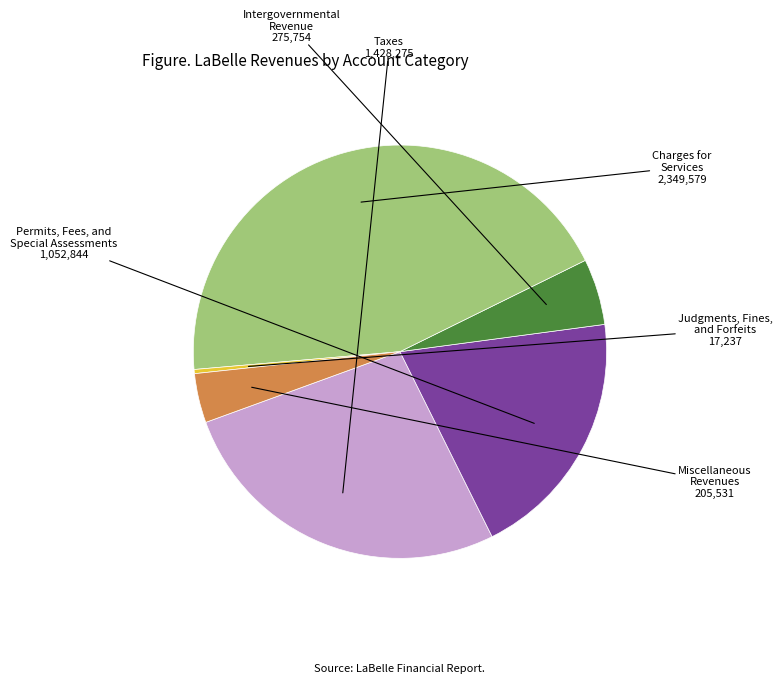

Does any single category account for the majority?

No